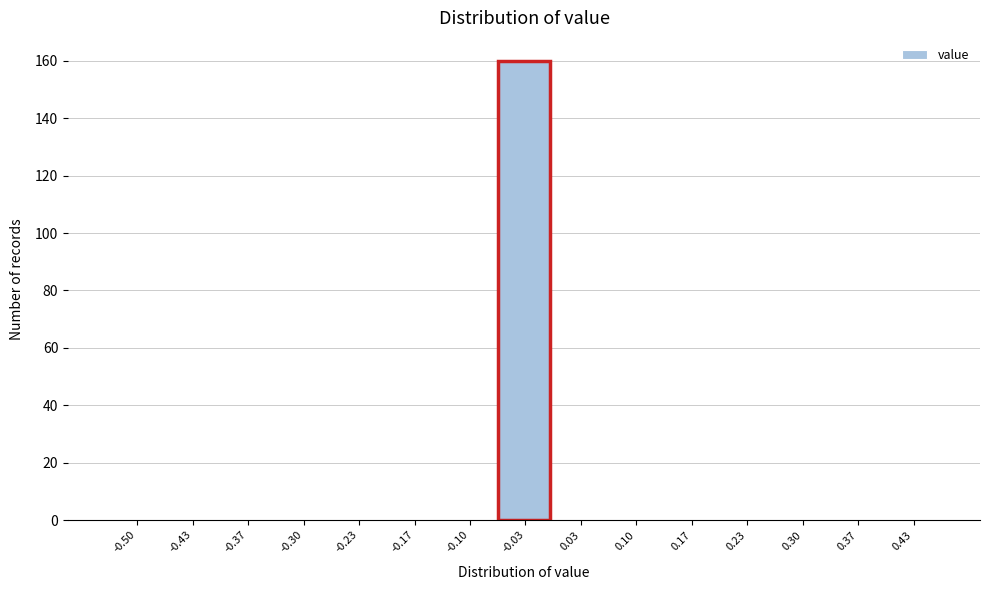

Reading left to right, transcribe all the data shown in this chart.

-0.50=0	-0.43=0	-0.37=0	-0.30=0	-0.23=0	-0.17=0	-0.10=0	-0.03=160	0.03=0	0.10=0	0.17=0	0.23=0	0.30=0	0.37=0	0.43=0